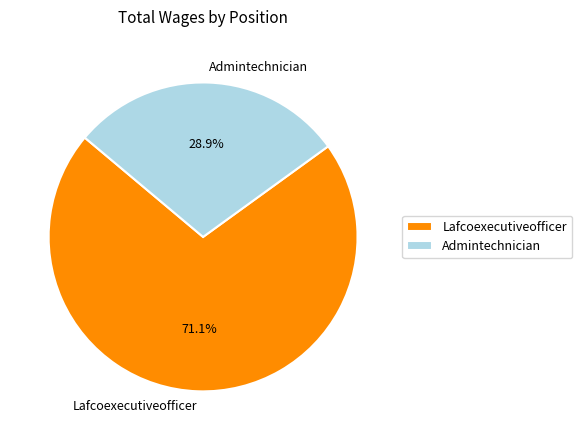

Which has a higher value, Lafcoexecutiveofficer or Admintechnician?

Lafcoexecutiveofficer